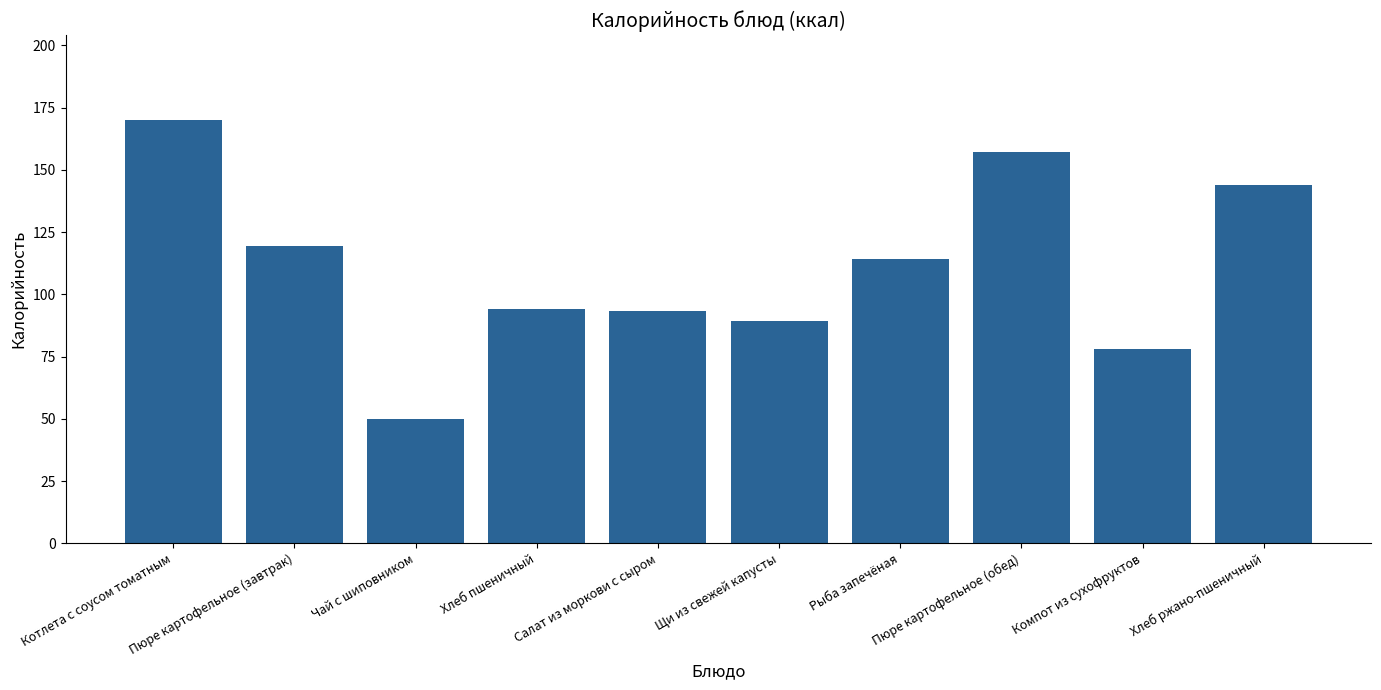

Approximately how many times larger is the value at Пюре картофельное (обед) compared to Чай с шиповником?

3.1